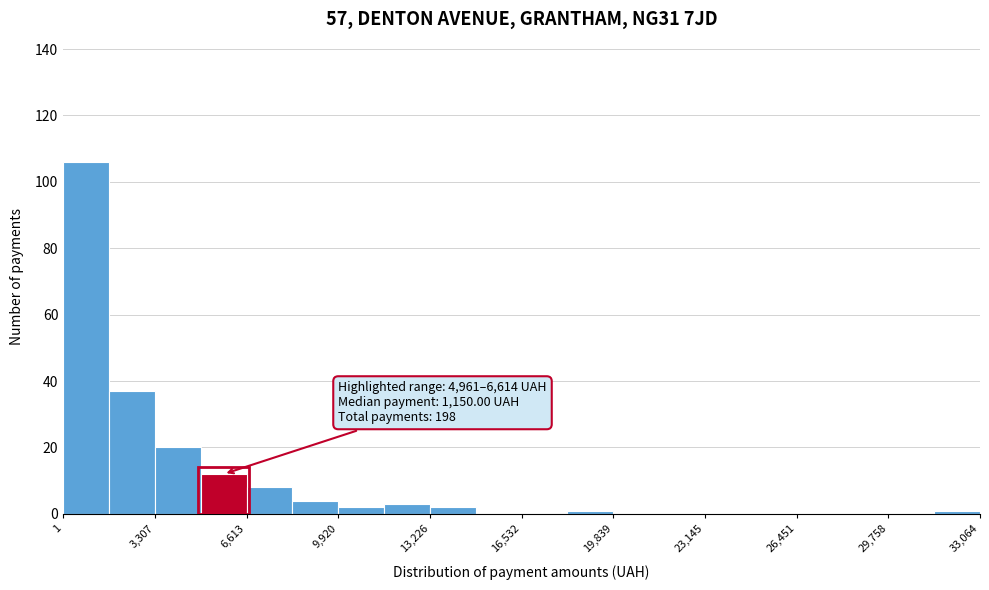

Read against the x-axis, roughly where is the centre of the tallest bar?

1000